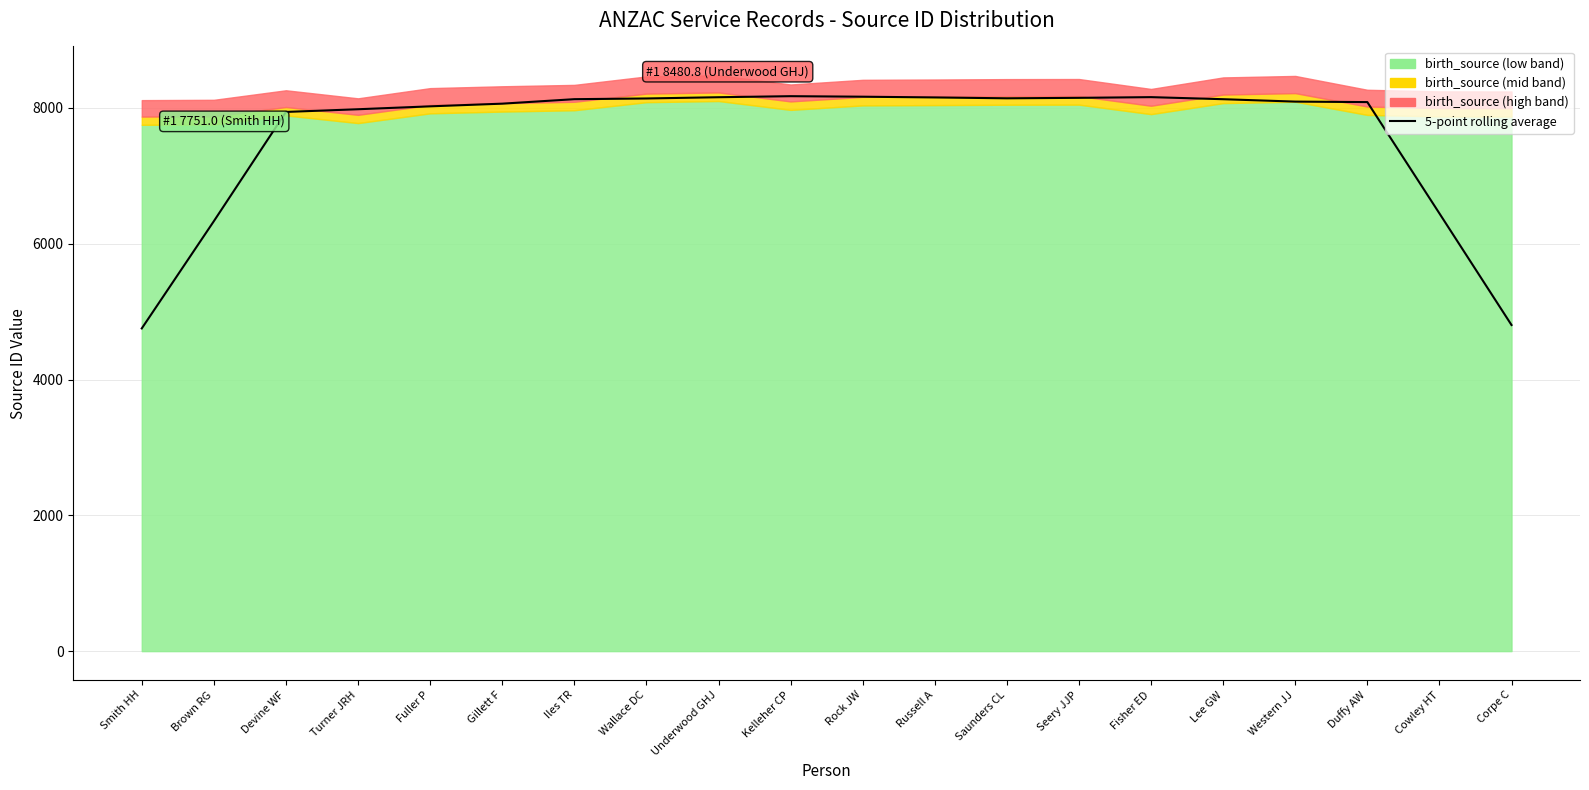

Read the value at Saunders CL.

8141.2